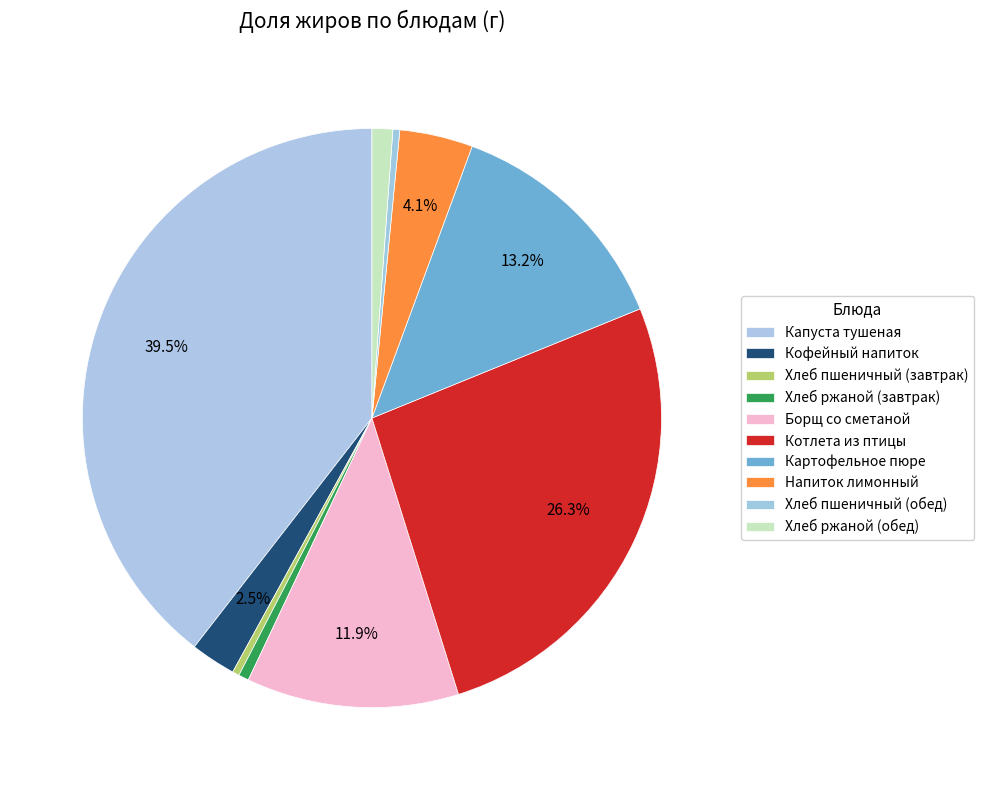

Is there a majority slice in this chart?

No